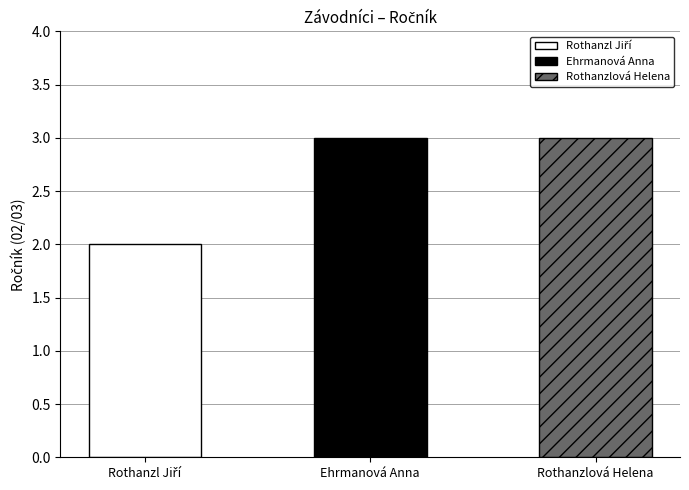

Which category has the highest value across all series?

Ehrmanová Anna